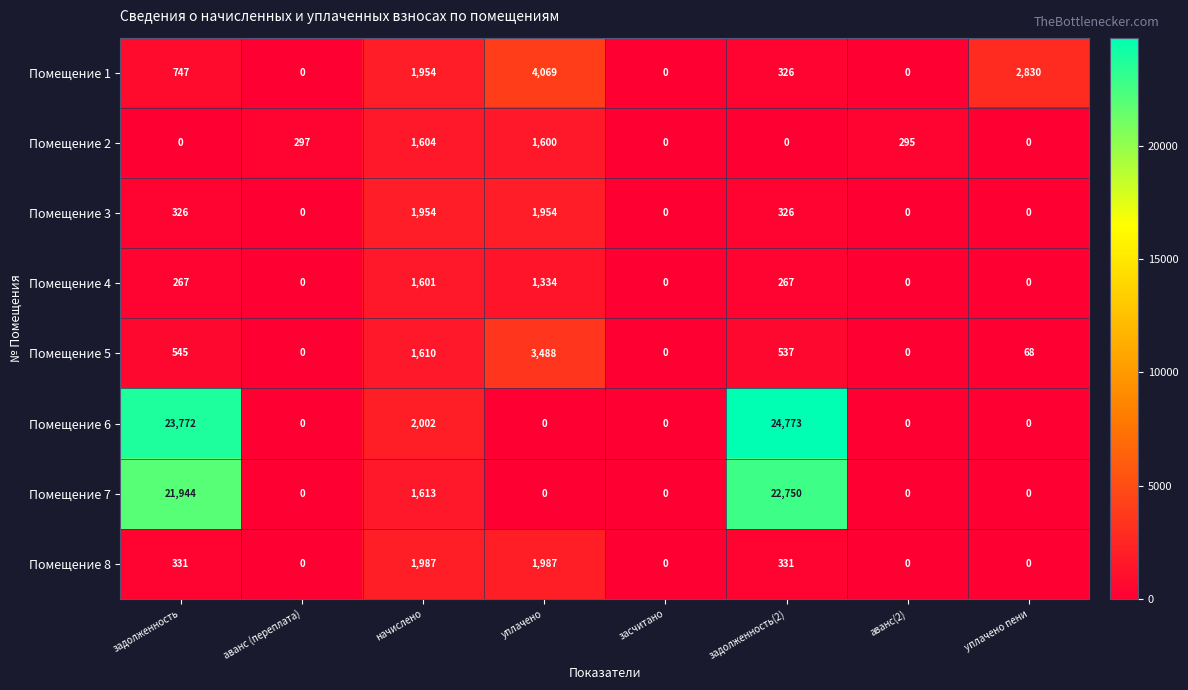

How many values in Помещение 3 are above zero?

4